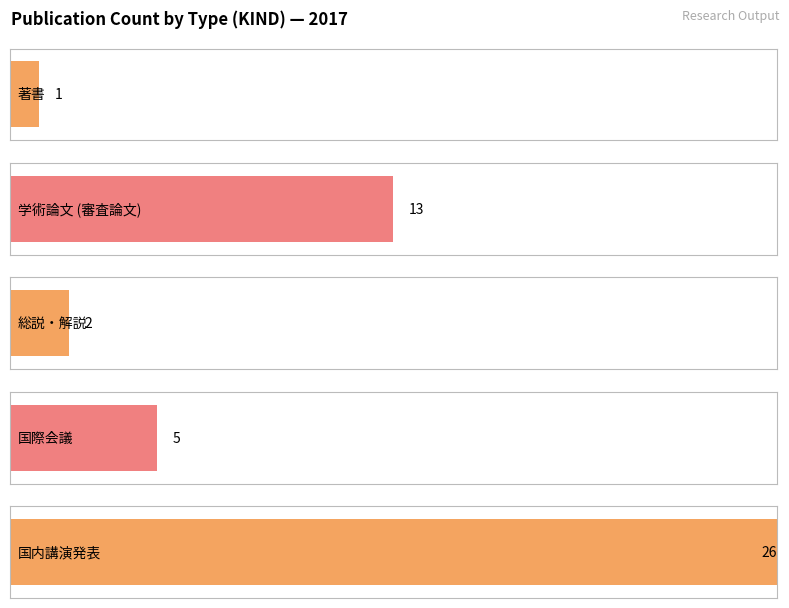

What is the change in value from 著書 to 学術論文 (審査論文)?

+12